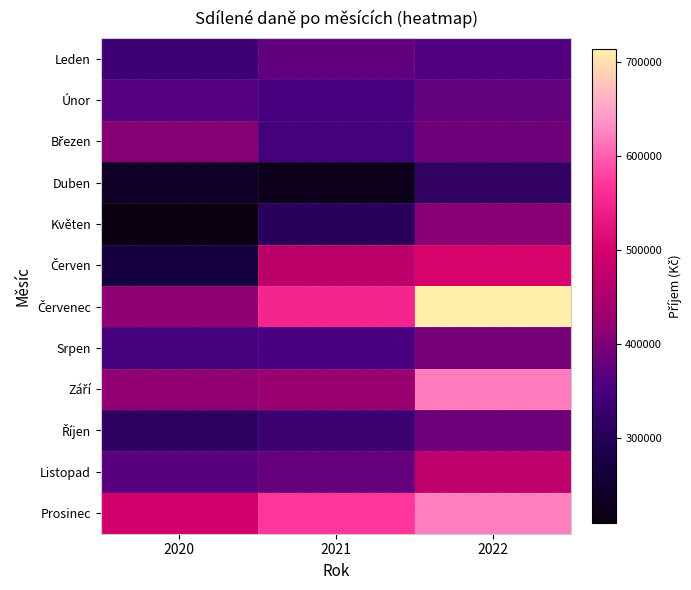

Which series has the largest range (max minus min)?

Červenec